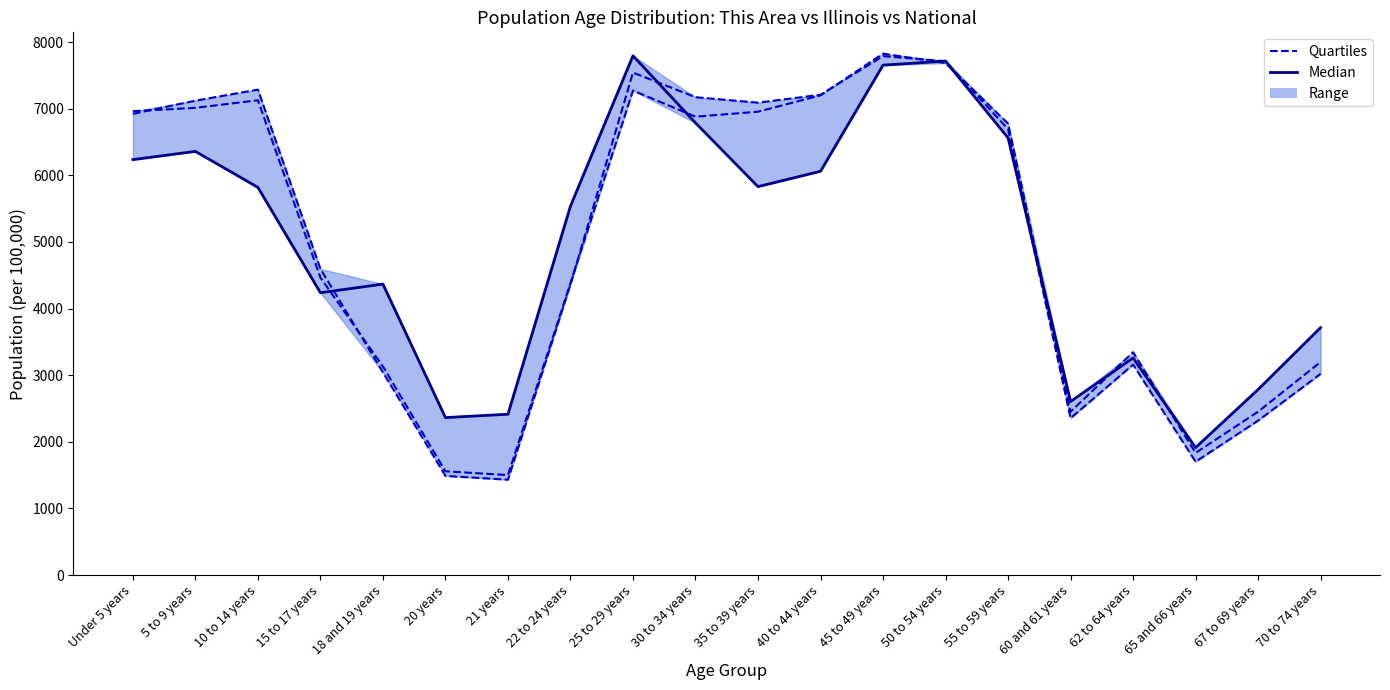

Is it true that Quartiles (Illinois) equals 7285.7 at 10 to 14 years?

True